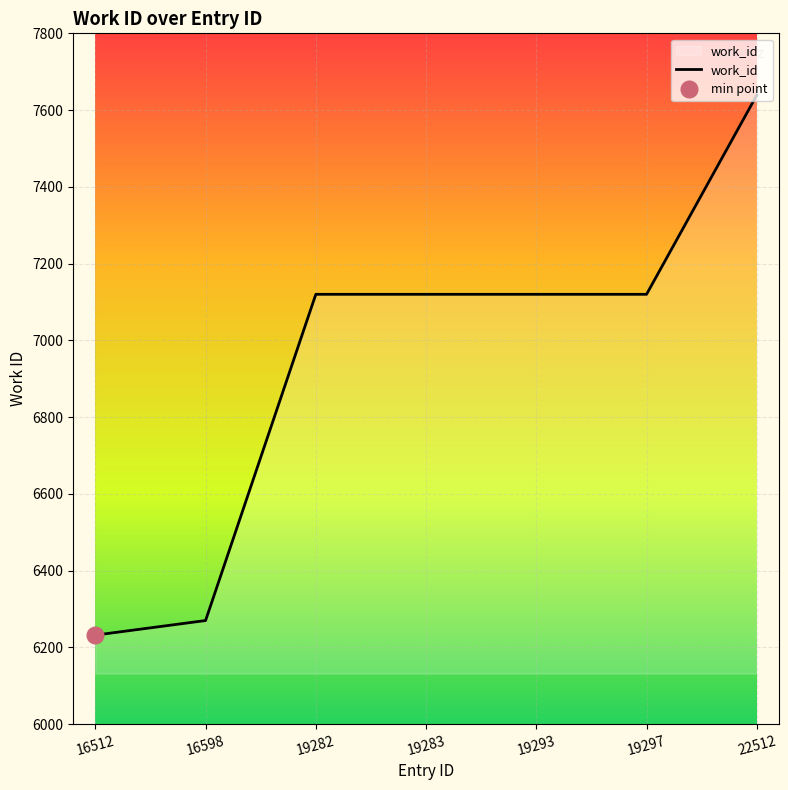

Which label corresponds to the largest value in the chart?

22512